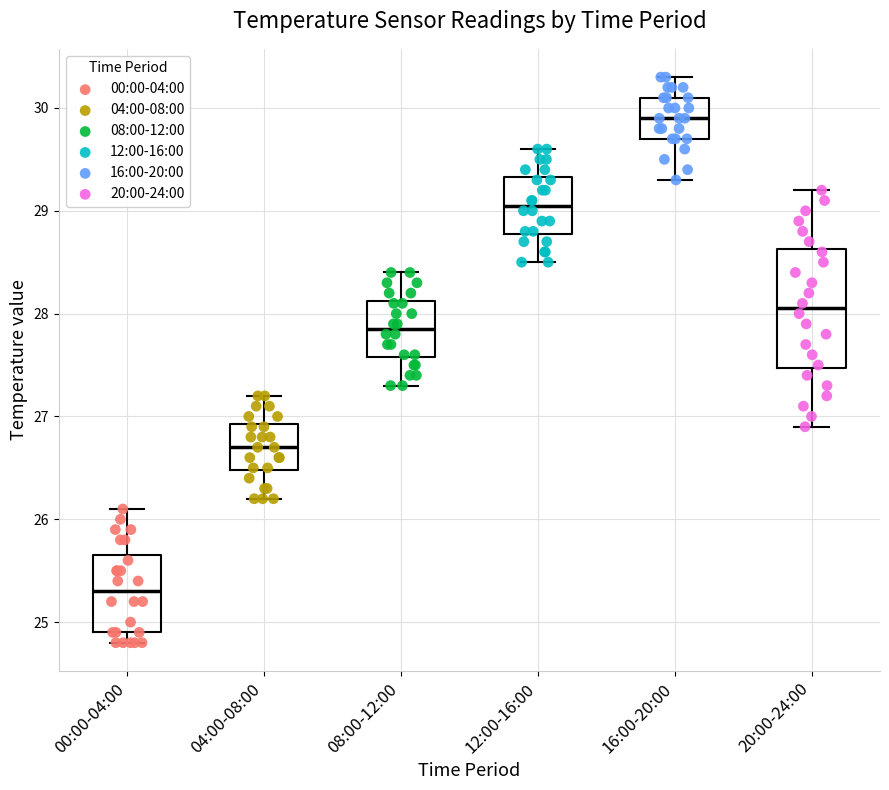

Reading left to right, transcribe this box plot: for each box, give where its median line is, the range the box spans, and where its two whiskers end, as read against the y-axis. The values are not printed on the chart, so give them approximately, as read against the axis.

00:00-04:00: median 25.3, box 24.9 to 25.7, whiskers 24.8 to 26.1
04:00-08:00: median 26.7, box 26.5 to 26.9, whiskers 26.2 to 27.2
08:00-12:00: median 27.9, box 27.6 to 28.1, whiskers 27.3 to 28.4
12:00-16:00: median 29.1, box 28.8 to 29.3, whiskers 28.5 to 29.6
16:00-20:00: median 29.9, box 29.7 to 30.1, whiskers 29.3 to 30.3
20:00-24:00: median 28.1, box 27.5 to 28.6, whiskers 26.9 to 29.2